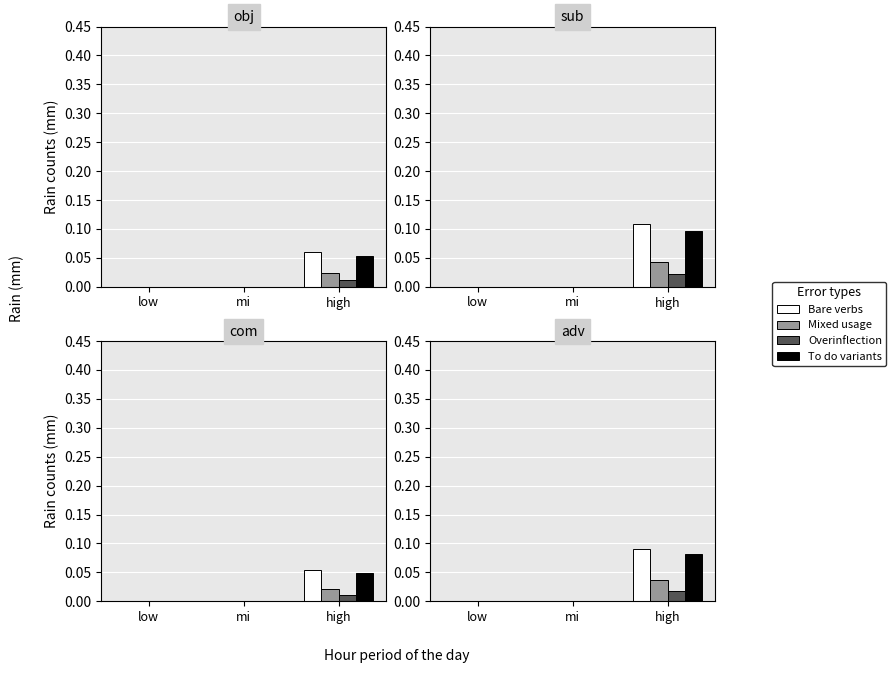

Which label corresponds to the smallest value in the chart?

low